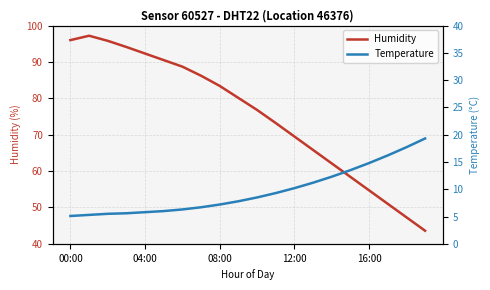

The Humidity series shows 136.4 at 00:00. True or false?

False